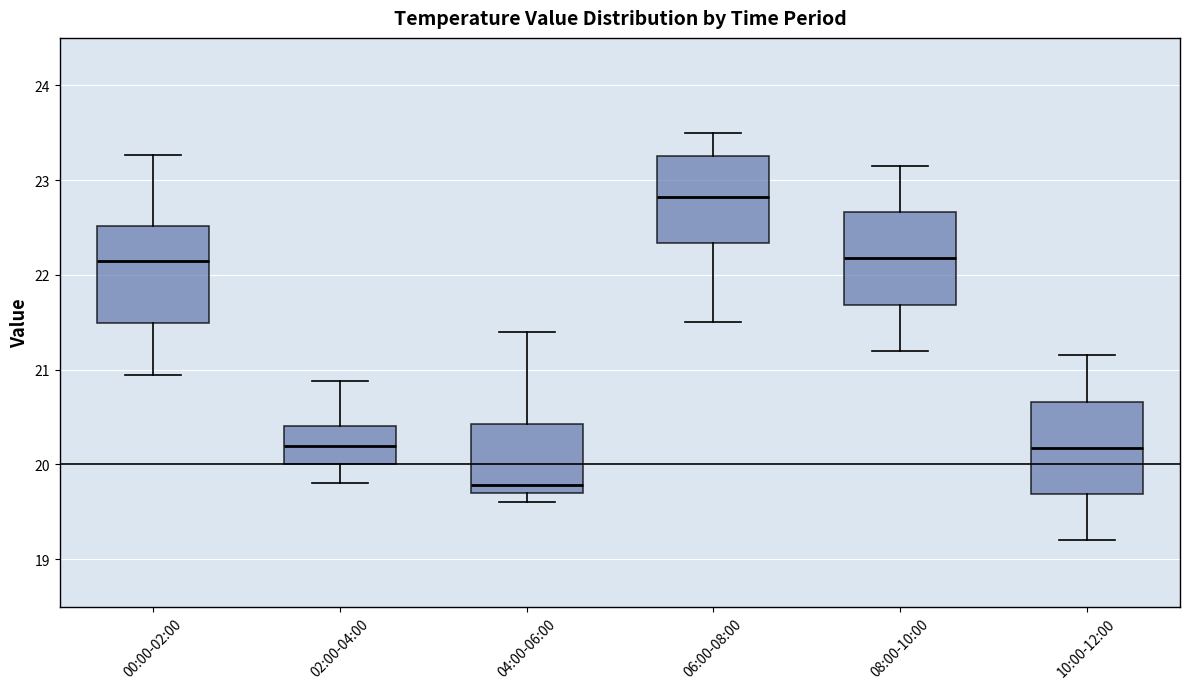

Reading left to right, transcribe this box plot: for each box, give where its median line is, the range the box spans, and where its two whiskers end, as read against the y-axis. The values are not printed on the chart, so give them approximately, as read against the axis.

00:00-02:00: median 22.2, box 21.5 to 22.5, whiskers 20.9 to 23.3
02:00-04:00: median 20.2, box 20.0 to 20.4, whiskers 19.8 to 20.9
04:00-06:00: median 19.8, box 19.7 to 20.4, whiskers 19.6 to 21.4
06:00-08:00: median 22.8, box 22.3 to 23.3, whiskers 21.5 to 23.5
08:00-10:00: median 22.2, box 21.7 to 22.7, whiskers 21.2 to 23.2
10:00-12:00: median 20.2, box 19.7 to 20.7, whiskers 19.2 to 21.2